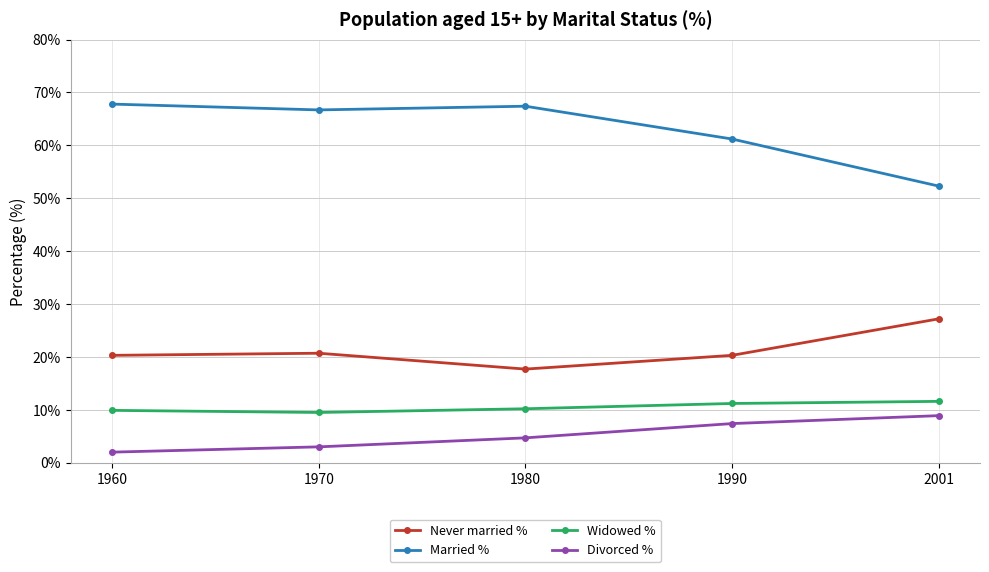

At how many categories does at least one series exceed 6?

5